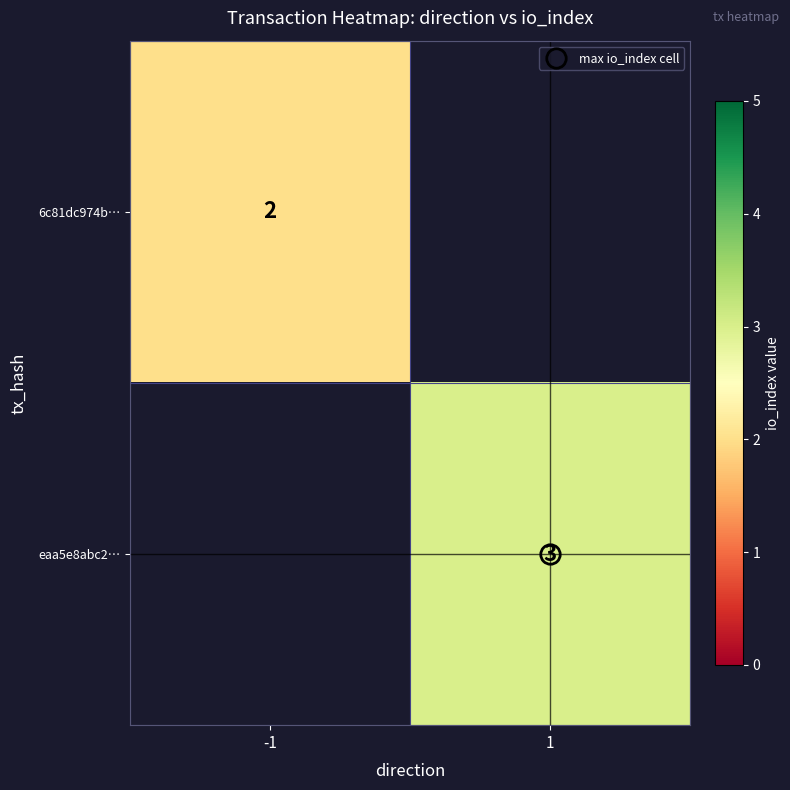

Rank the categories by eaa5e8abc2… value from highest to lowest.

-1, 1